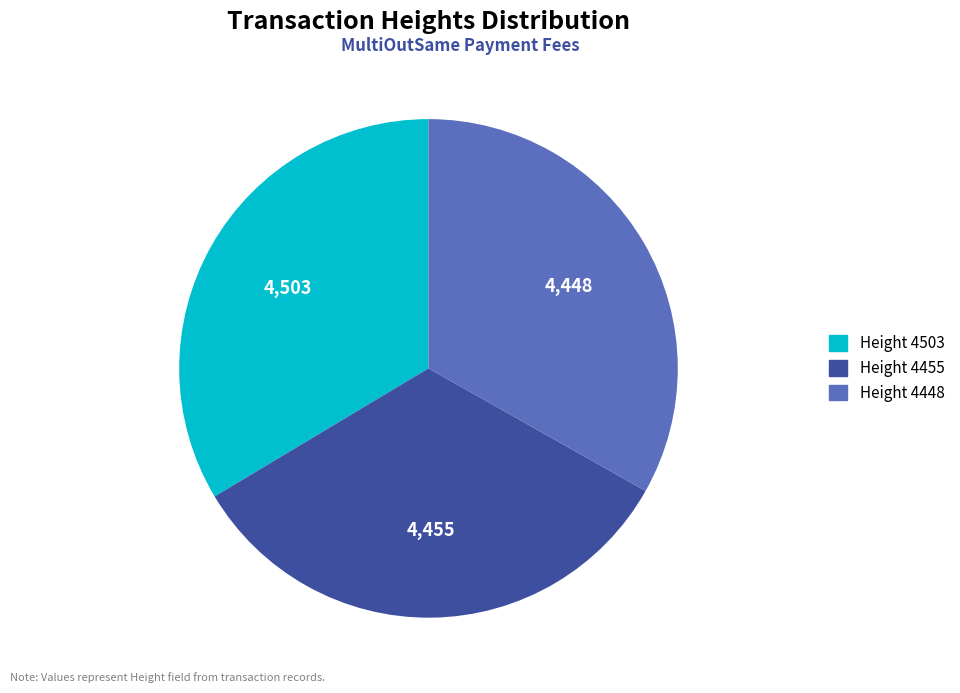

Is the sum of Height 4503 and Height 4455 greater than half?

Yes